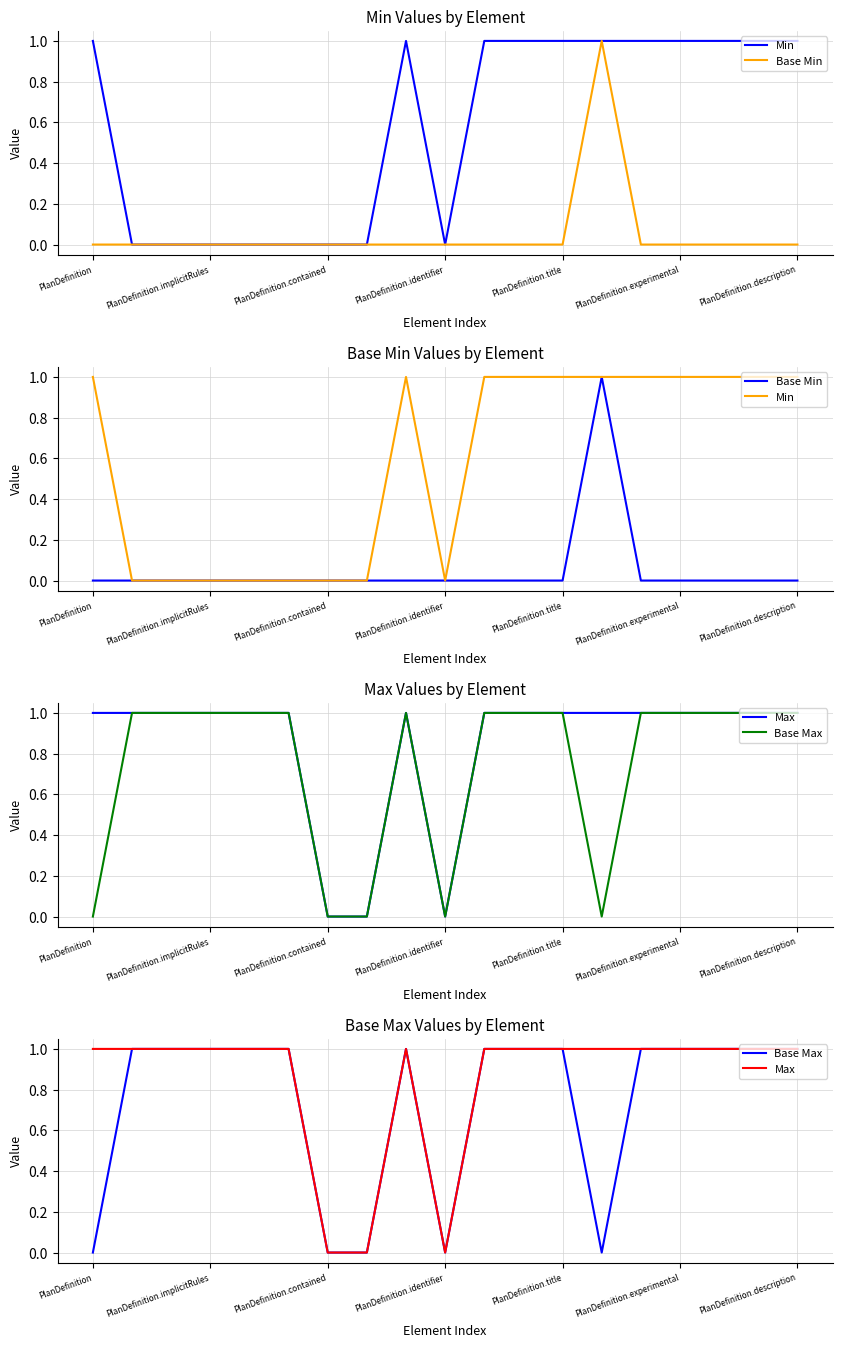

True or false: Min and Base Min cross at least once.

False